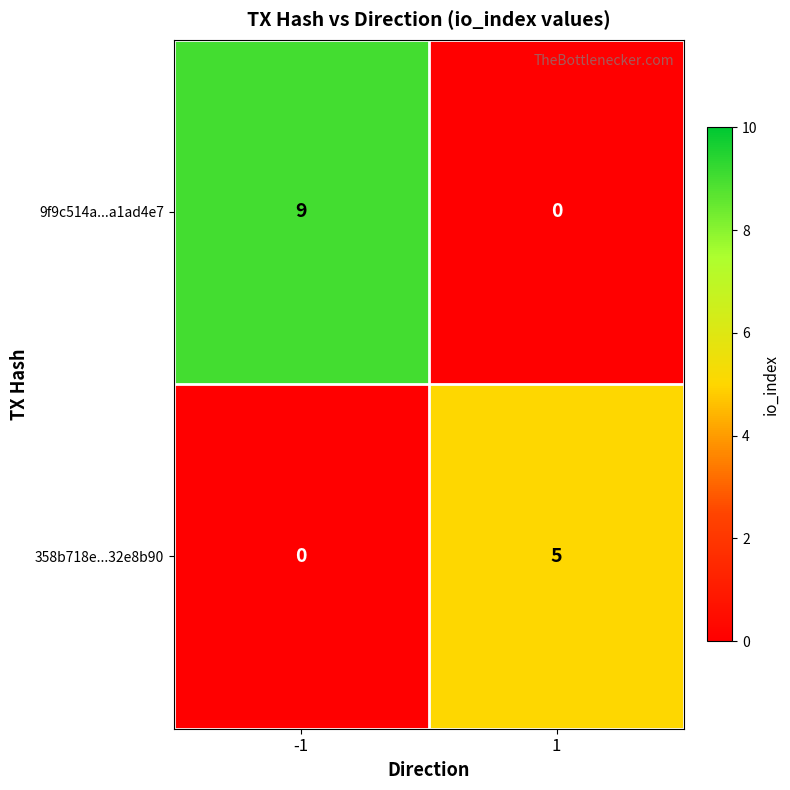

Which series has the largest range (max minus min)?

9f9c514a...a1ad4e7